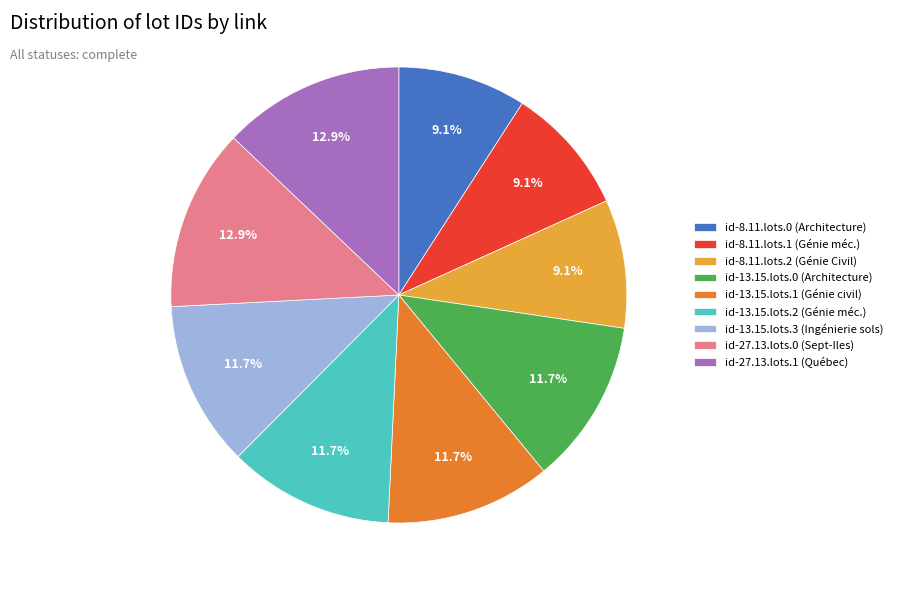

Is there a majority slice in this chart?

No